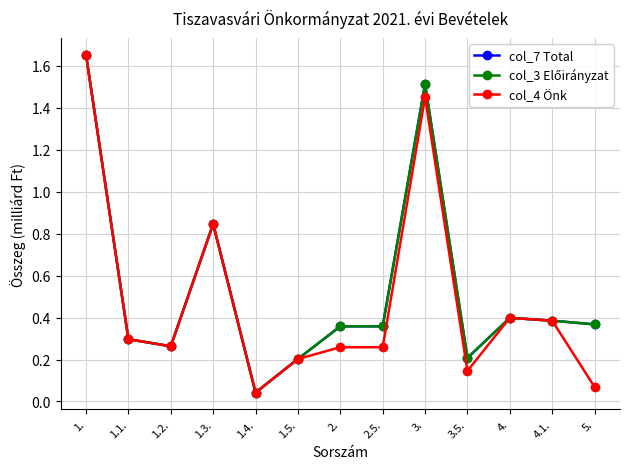

Reading right to left, list all the values displayed in this chart.

col_7 Total: 5.=0.4	4.1.=0.4	4.=0.4	3.5.=0.2	3.=1.5	2.5.=0.4	2.=0.4	1.5.=0.2	1.4.=0.0	1.3.=0.8	1.2.=0.3	1.1.=0.3	1.=1.7
col_3 Előirányzat: 5.=0.4	4.1.=0.4	4.=0.4	3.5.=0.2	3.=1.5	2.5.=0.4	2.=0.4	1.5.=0.2	1.4.=0.0	1.3.=0.8	1.2.=0.3	1.1.=0.3	1.=1.7
col_4 Önk: 5.=0.1	4.1.=0.4	4.=0.4	3.5.=0.1	3.=1.5	2.5.=0.3	2.=0.3	1.5.=0.2	1.4.=0.0	1.3.=0.8	1.2.=0.3	1.1.=0.3	1.=1.7